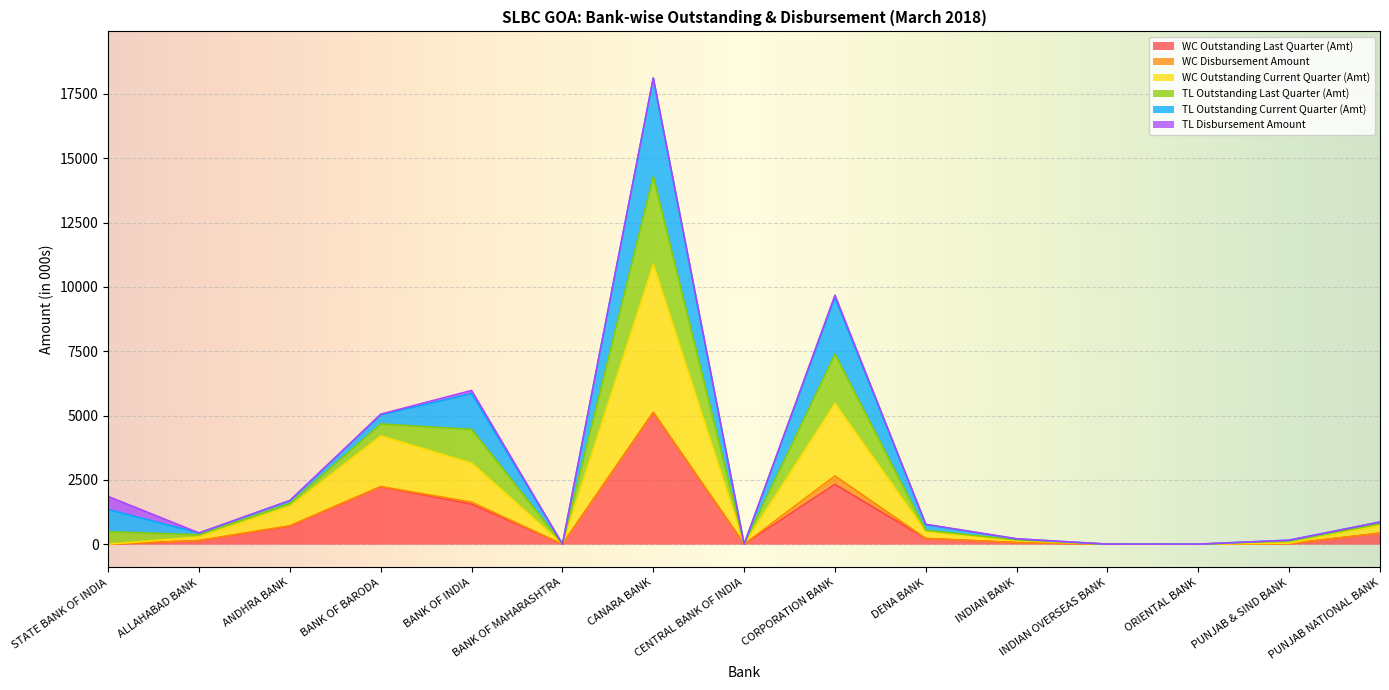

Is the value of WC Outstanding Last Quarter (Amt) at BANK OF MAHARASHTRA greater than the value of TL Outstanding Last Quarter (Amt) at BANK OF MAHARASHTRA?

No